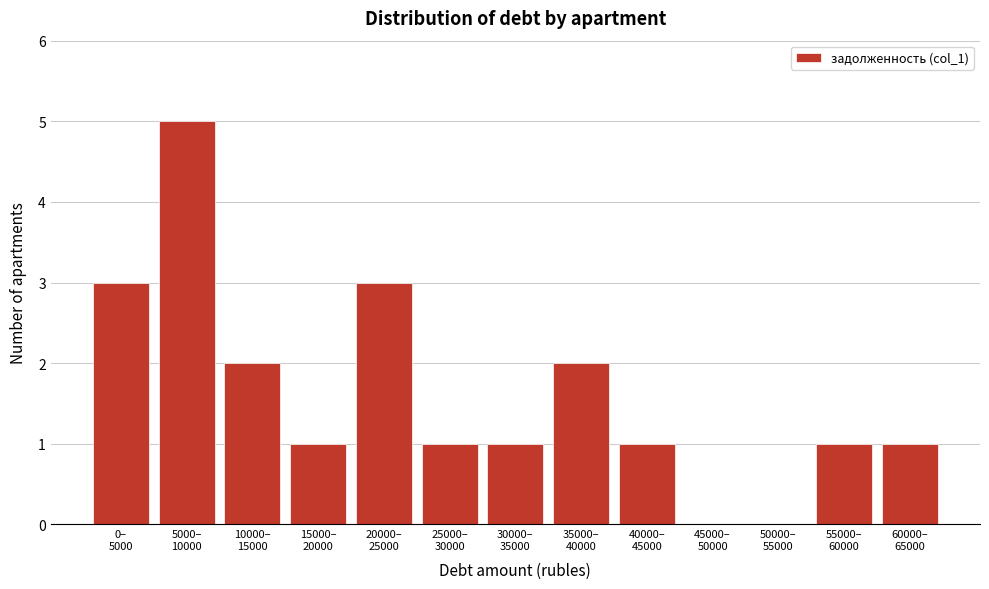

What is the maximum value shown in the chart?

5